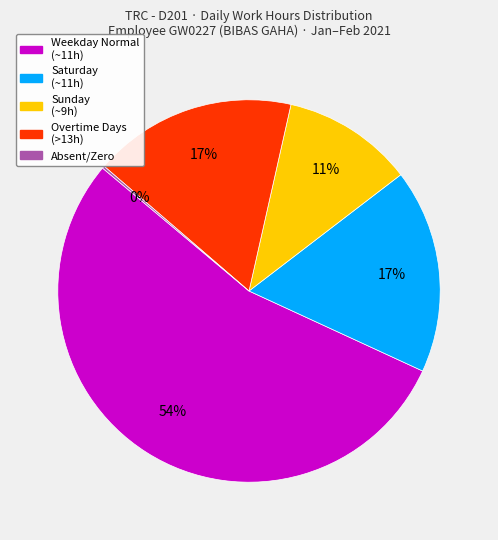

To the nearest percent, what is the average slice percentage?

20%